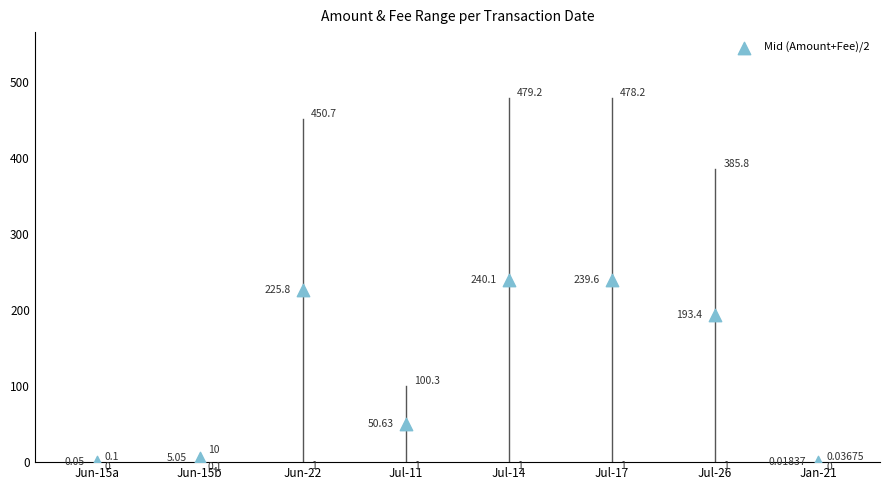

What is the average Y value?

119.3